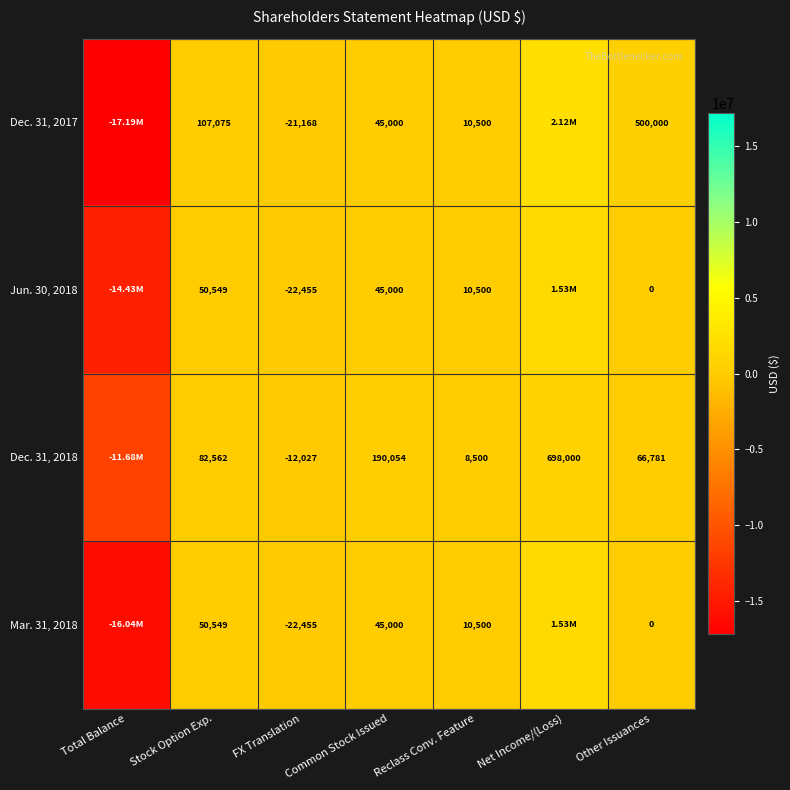

What is the difference between the Dec. 31, 2018 values at Reclass Conv. Feature and Common Stock Issued?

181554